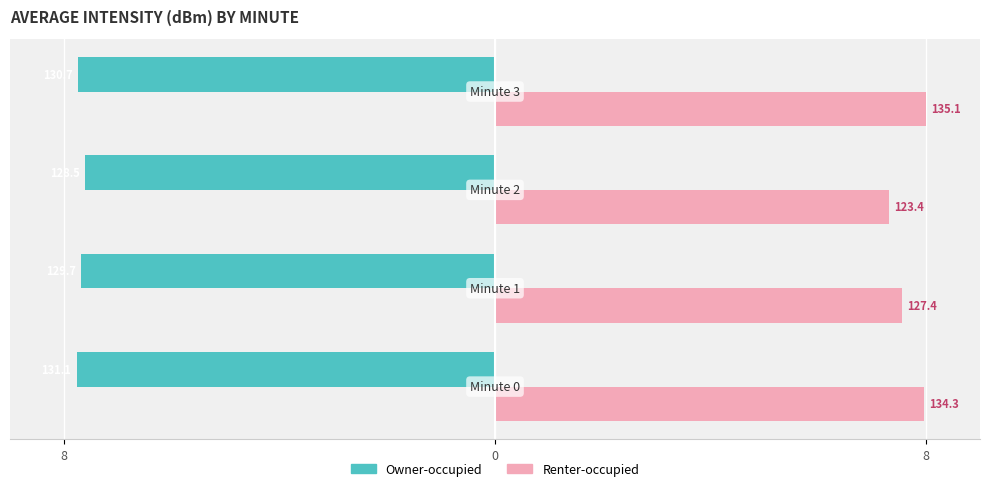

List the series in order of their peak value, lowest first.

Owner-occupied, Renter-occupied